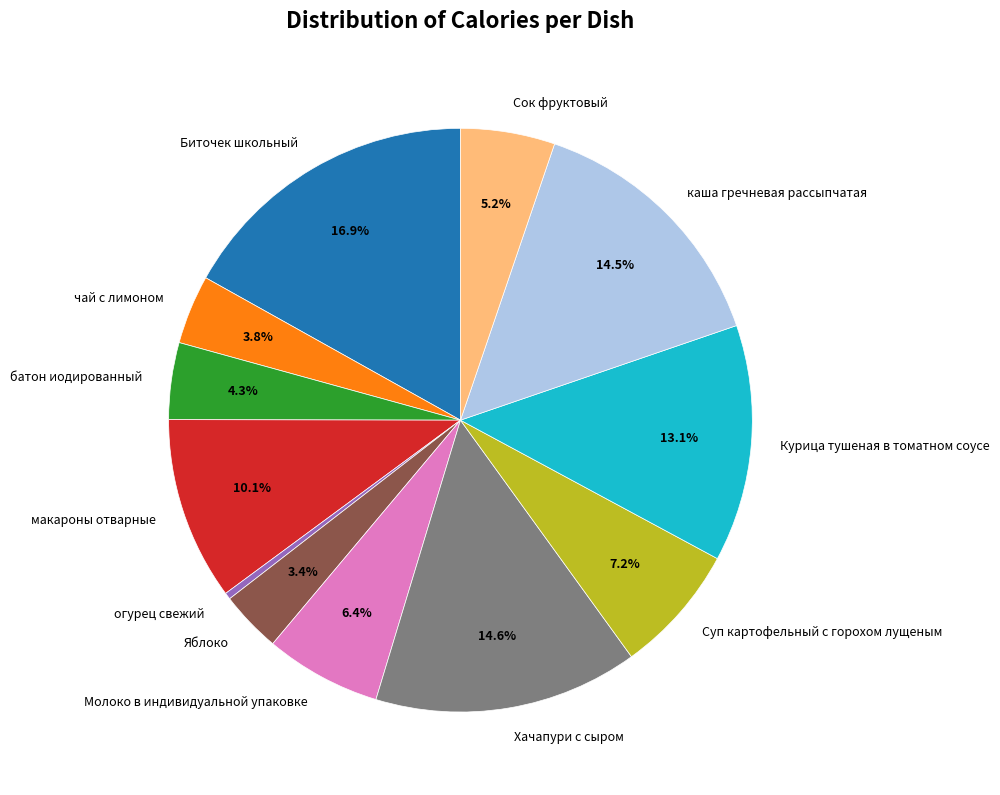

The Суп картофельный с горохом лущеным slice represents 1% of the pie. True or false?

False